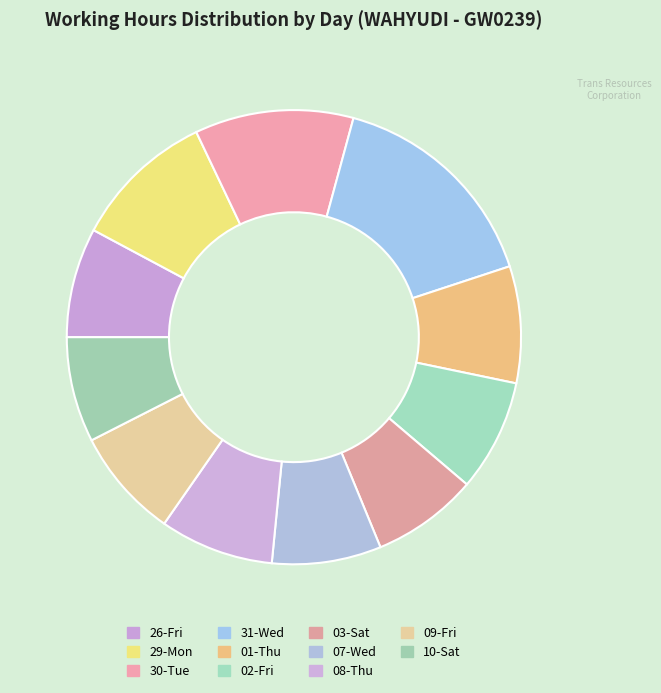

Which slice is the largest?

31-Wed